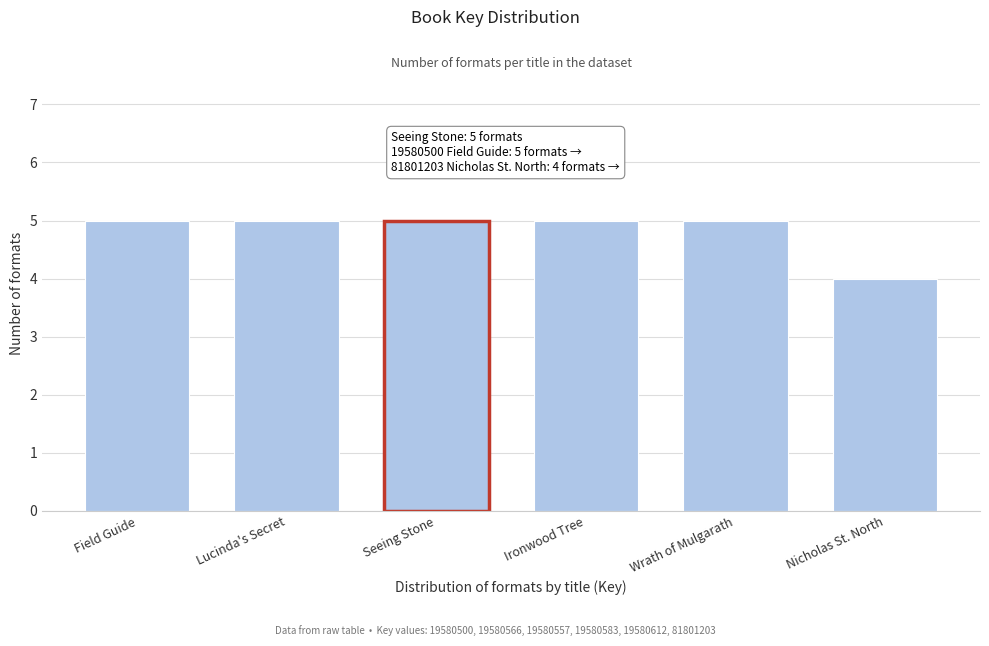

Reading left to right, list all the values displayed in this chart.

Field Guide=5	Lucinda's Secret=5	Seeing Stone=5	Ironwood Tree=5	Wrath of Mulgarath=5	Nicholas St. North=4